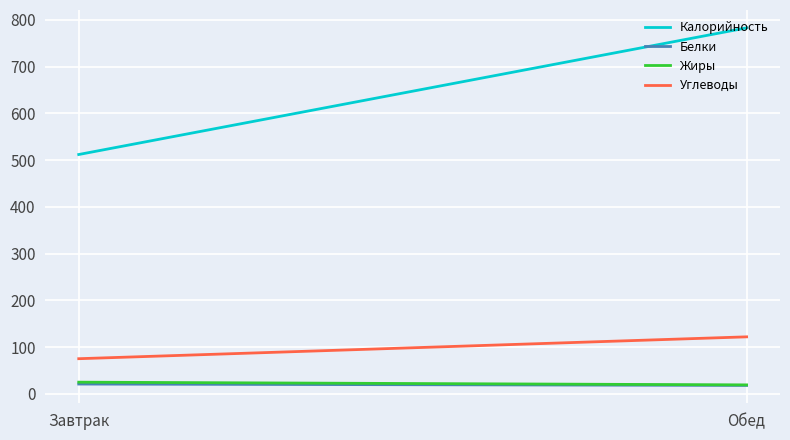

What is the total value across all series at Завтрак?

632.6